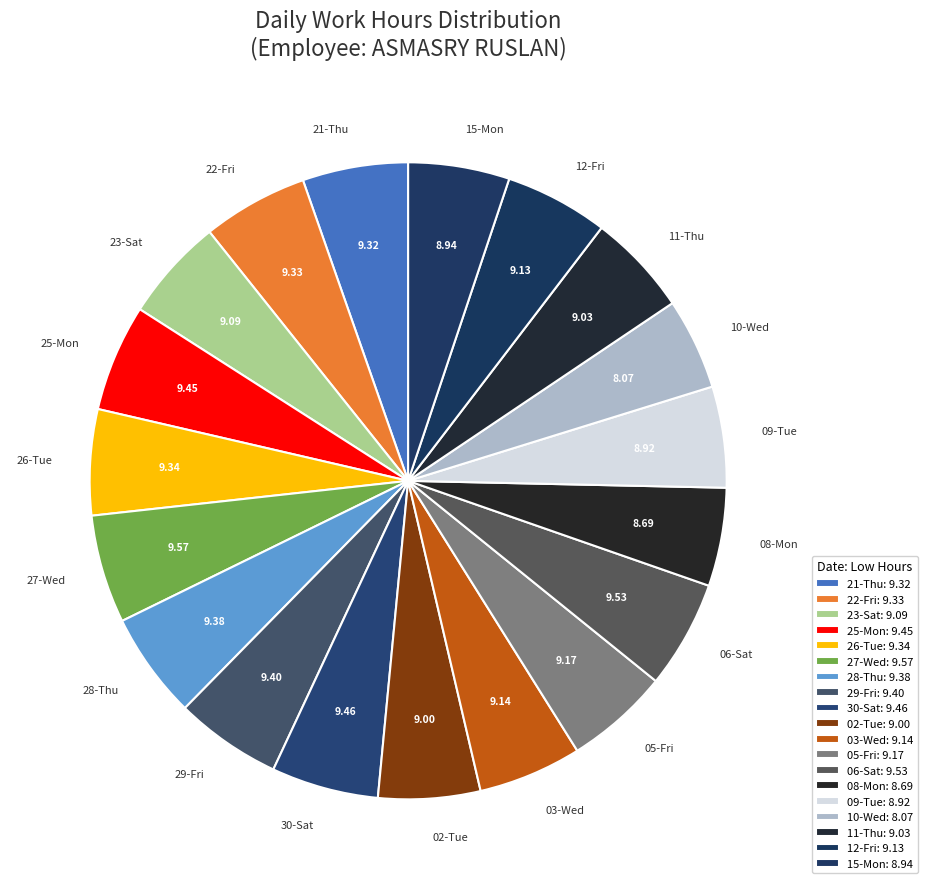

What is the ratio of the value at 25-Mon to the value at 27-Wed?

1.0